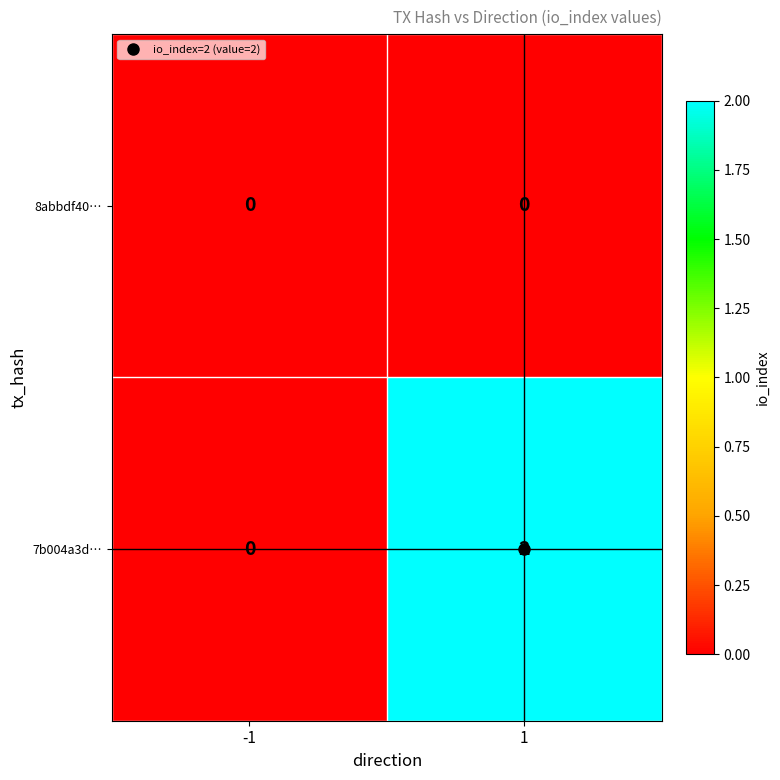

List the series in order of their peak value, lowest first.

8abbdf40…, 7b004a3d…